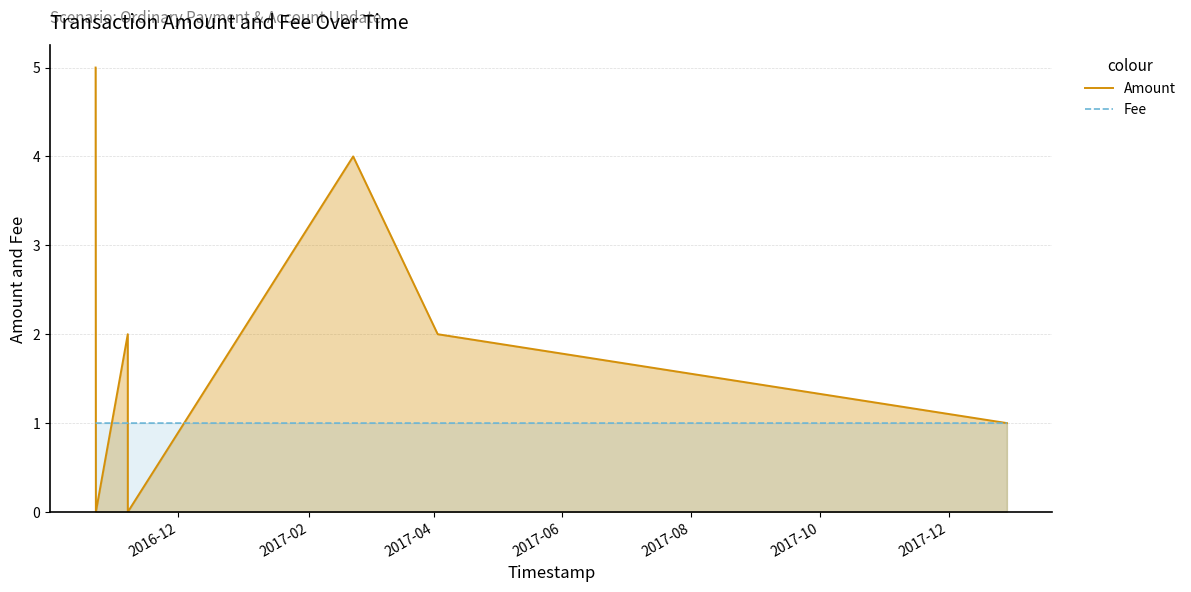

Rank the series by their maximum value, from lowest to highest.

Fee, Amount